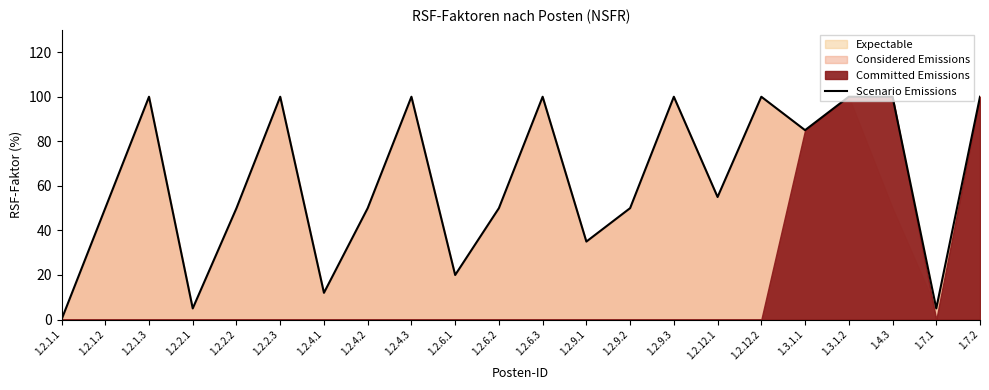

What is the average value?

62